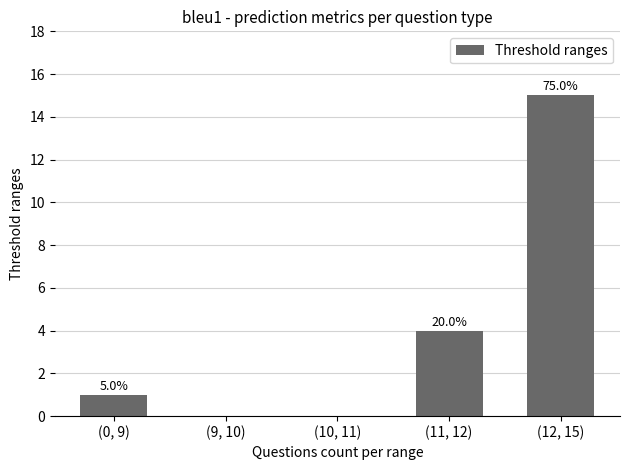

Are the bars horizontal?

No